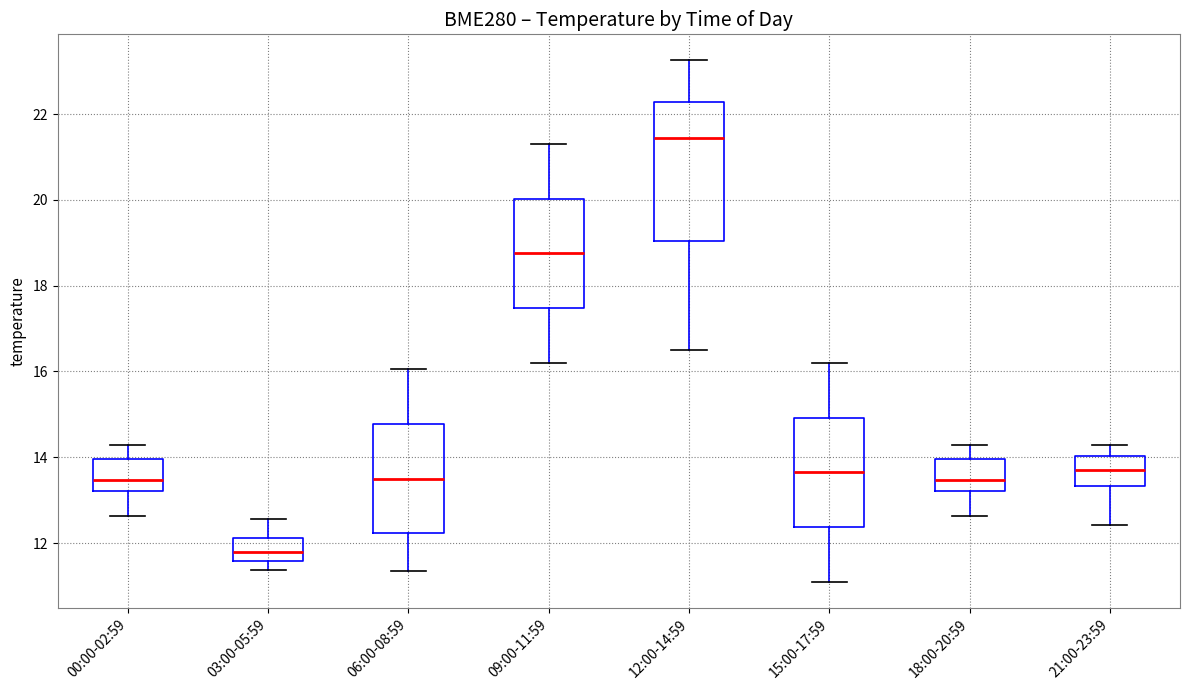

Comparing the boxes themselves (not the whiskers), which one is the tallest?

12:00-14:59